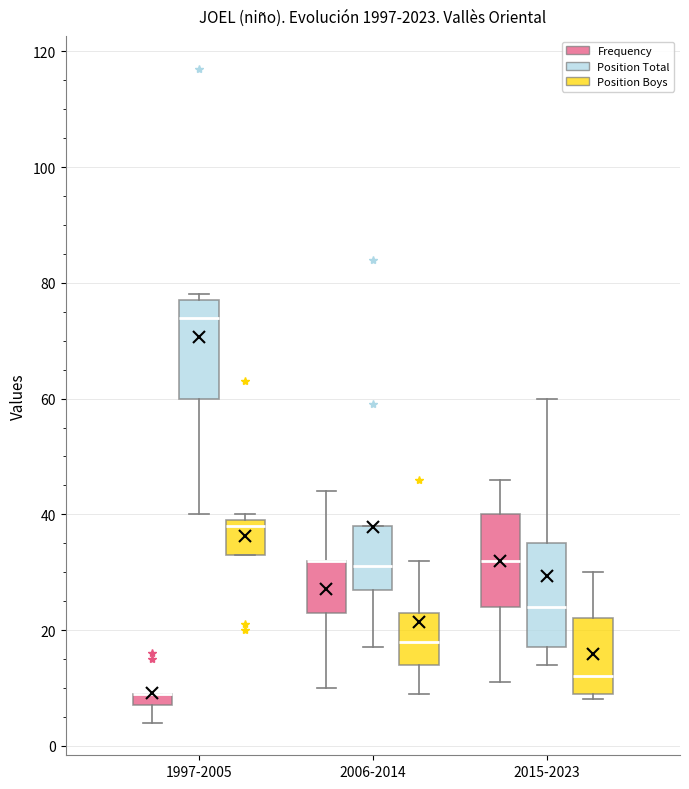

Where is the upper edge of the box for 2015-2023 (Frequency) on the y-axis? The values are not printed on the chart, so give them approximately, as read against the axis.

40